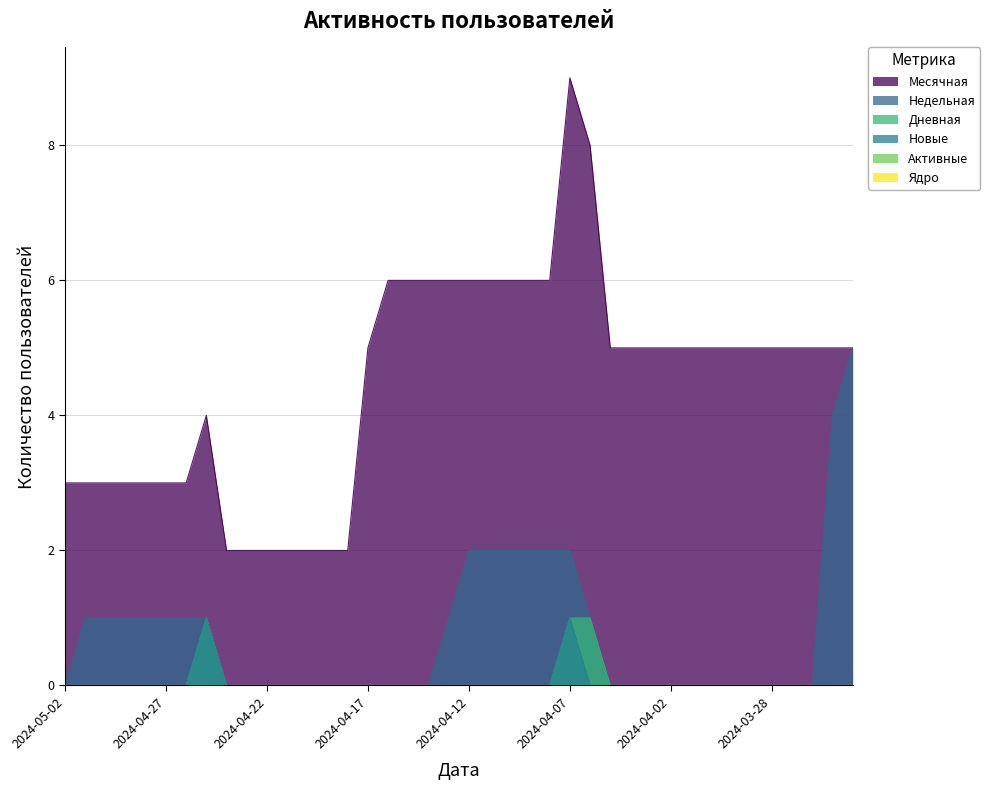

How many Дневная values are between 0 and 1?

40